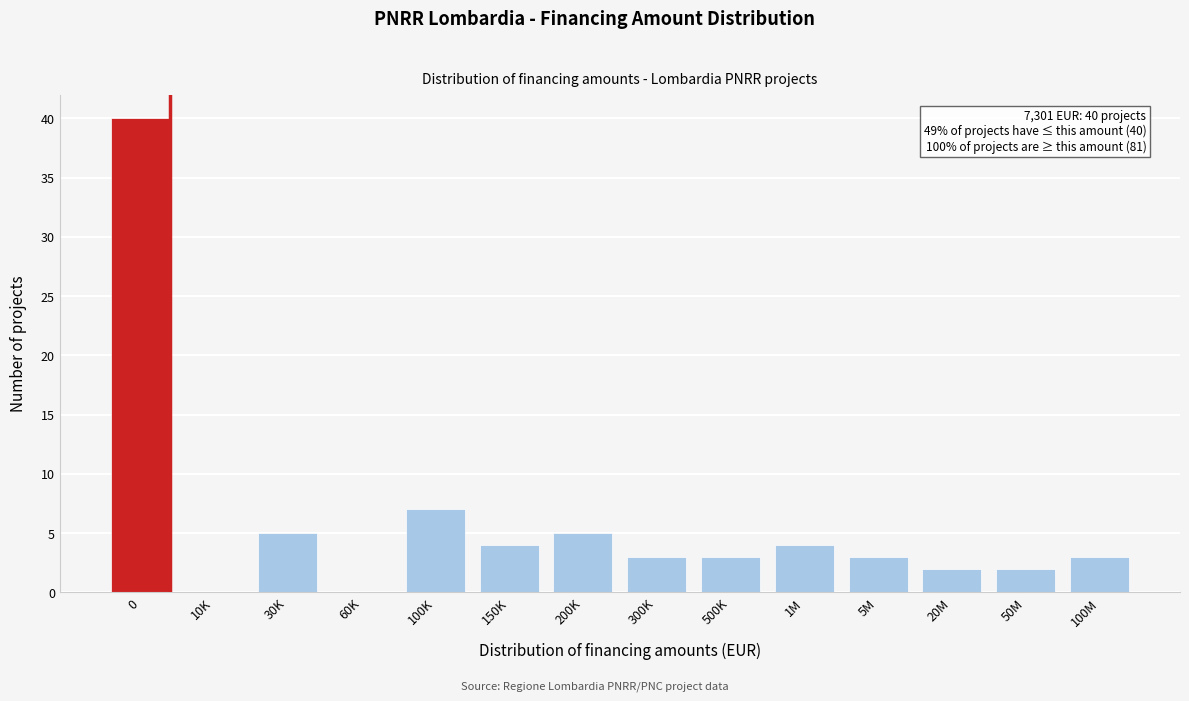

Reading left to right, extract all data points from this chart.

0=40	10K=0	30K=5	60K=0	100K=7	150K=4	200K=5	300K=3	500K=3	1M=4	5M=3	20M=2	50M=2	100M=3